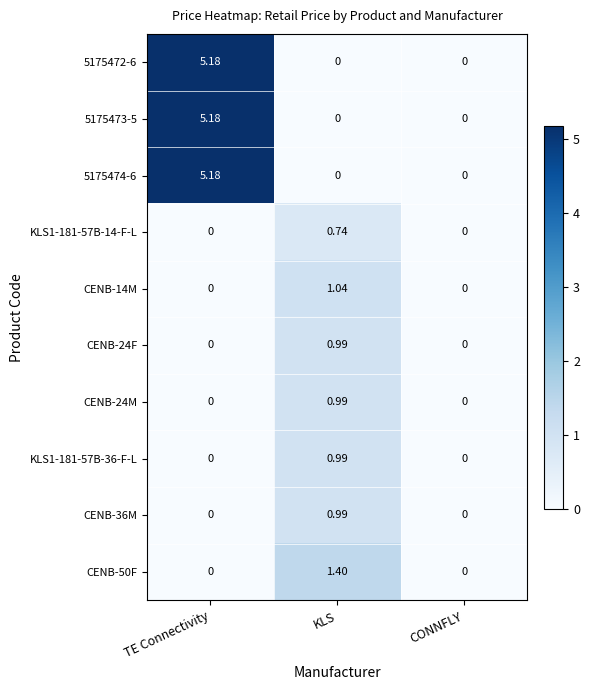

At which category is the sum across all series the highest?

TE Connectivity